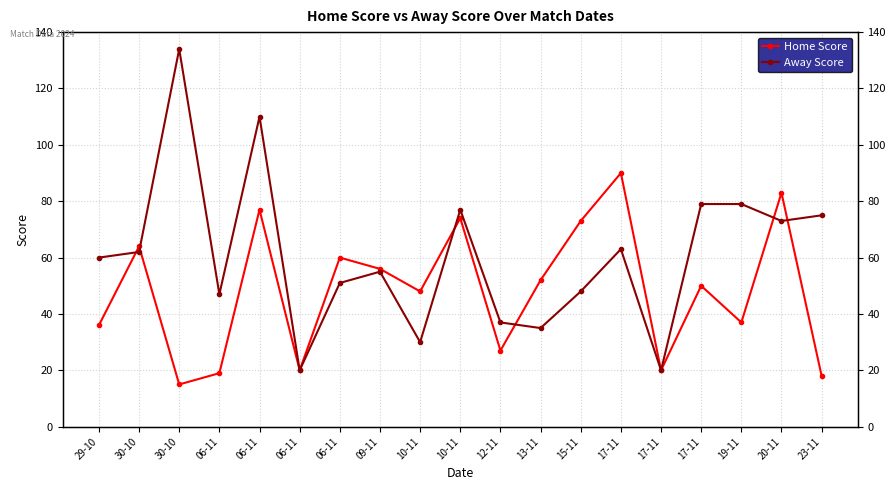

Where is the first local maximum for Away Score?

30-10